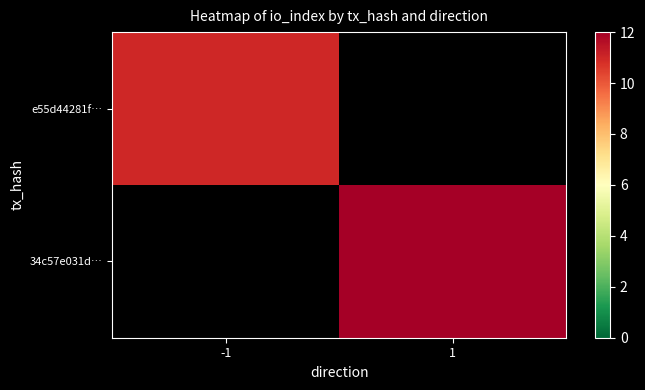

How many values in 34c57e031d… are above zero?

1